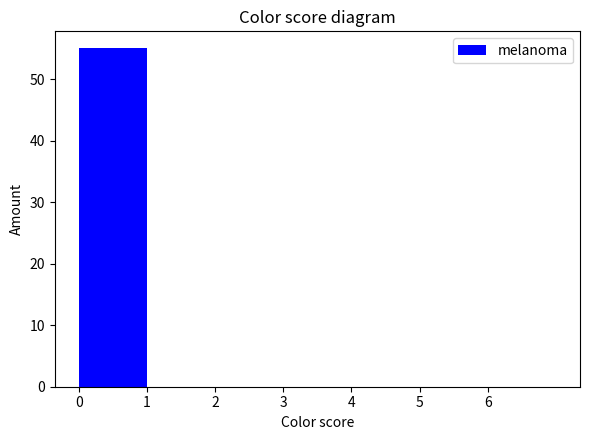

What is the height of the bar covering 0 to 1 on the x-axis? The values are not printed on the chart, so give them approximately, as read against the axis.

55